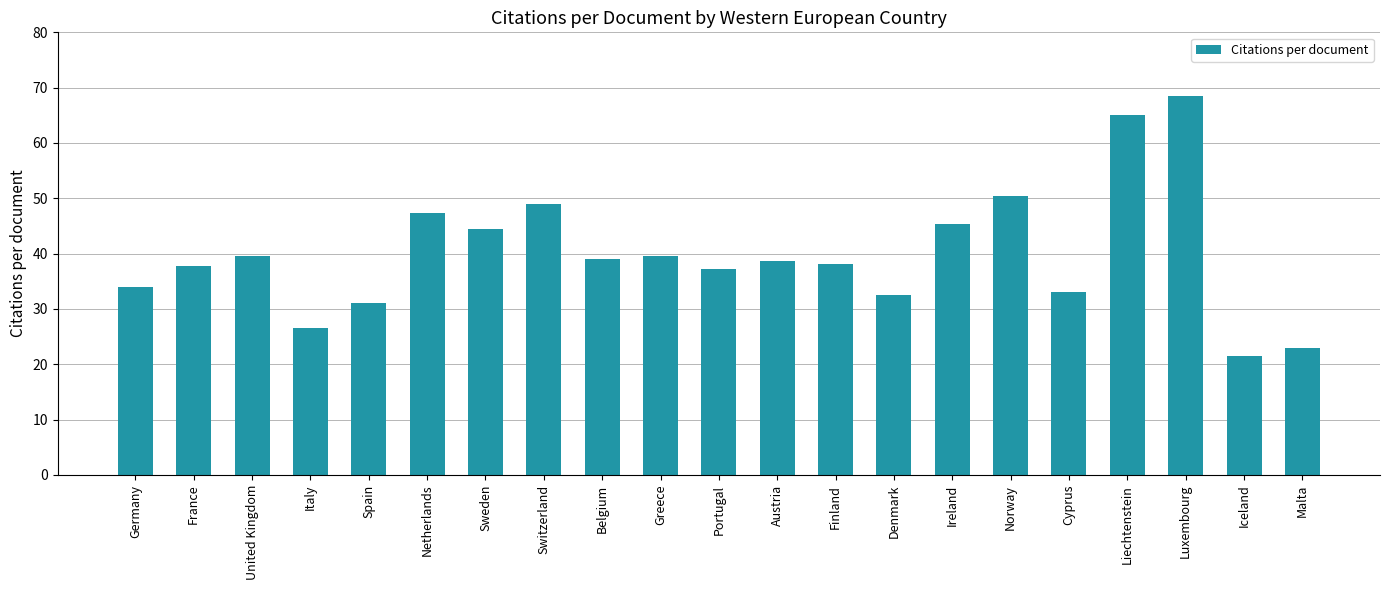

What is the maximum value shown in the chart?

68.5